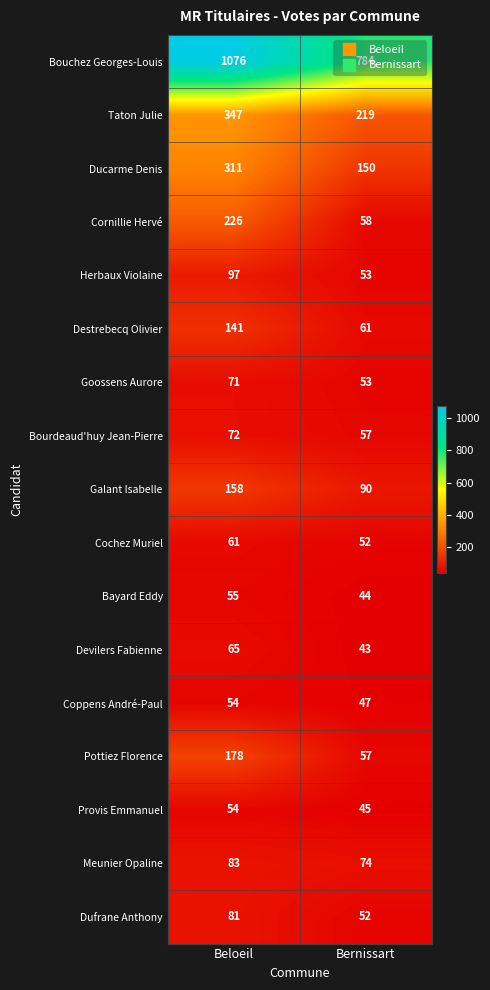

The value of Bourdeaud'huy Jean-Pierre at Beloeil is 72. True or false?

True